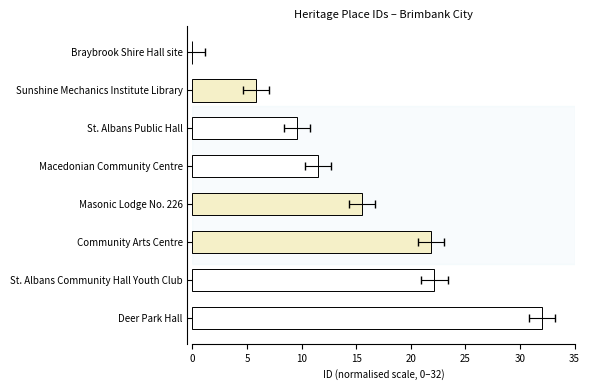

What is the greatest value displayed?

32.0